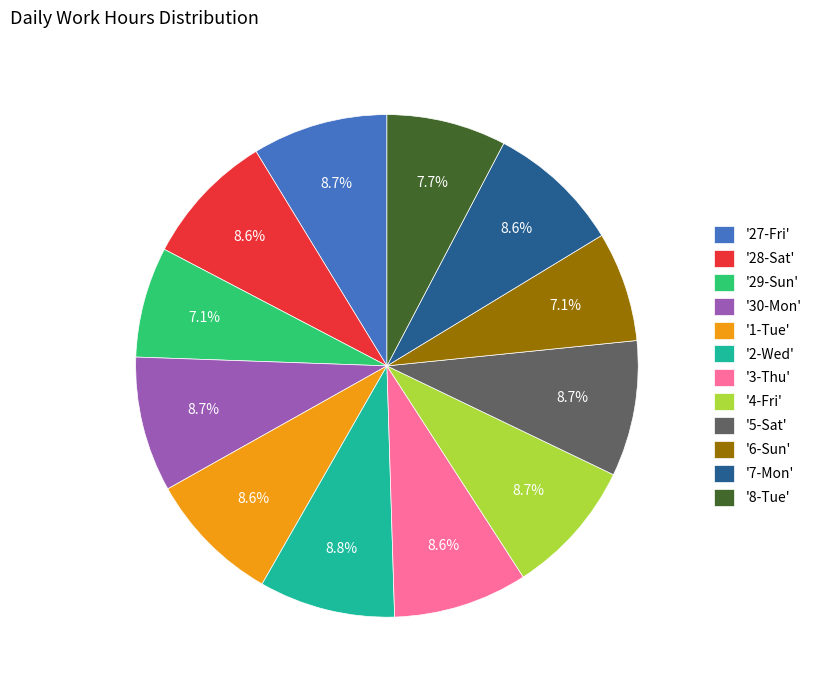

How many slices are in this pie chart?

12